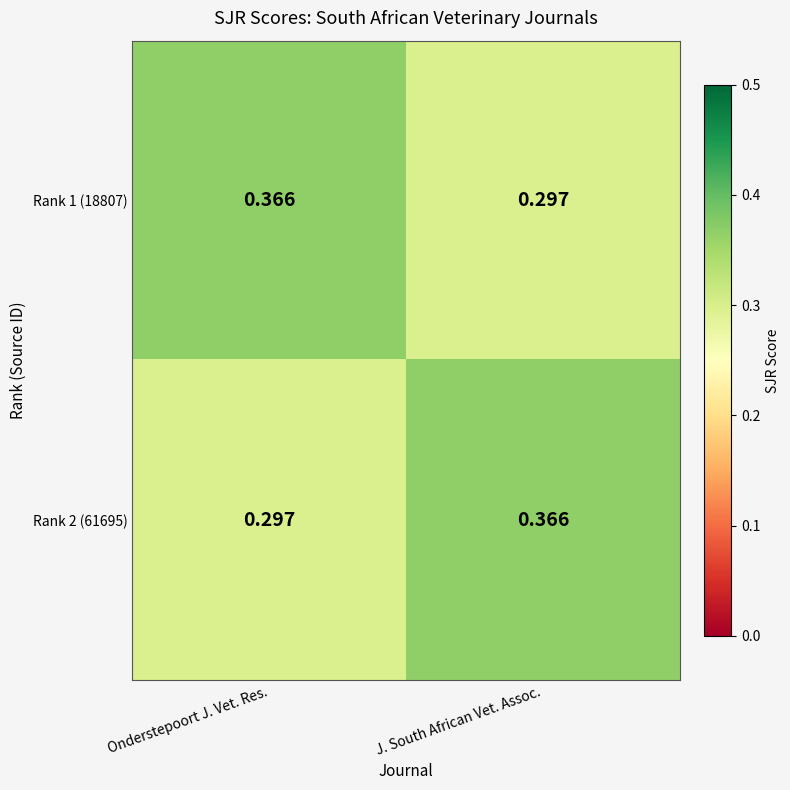

At which label is Rank 1 (18807) closest to 0?

J. South African Vet. Assoc.